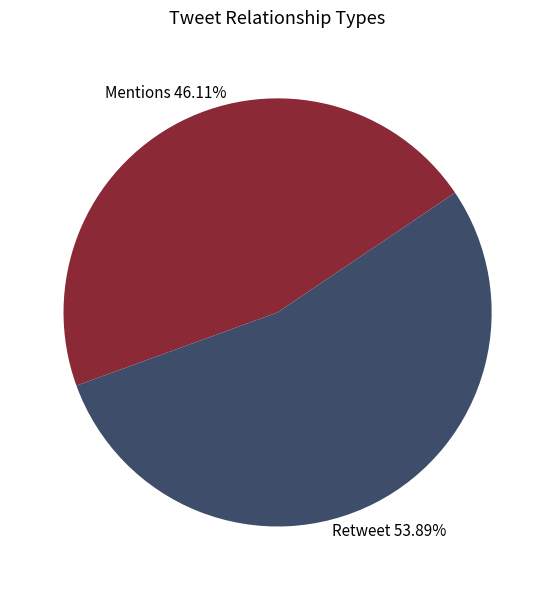

Is there a majority slice in this chart?

Yes